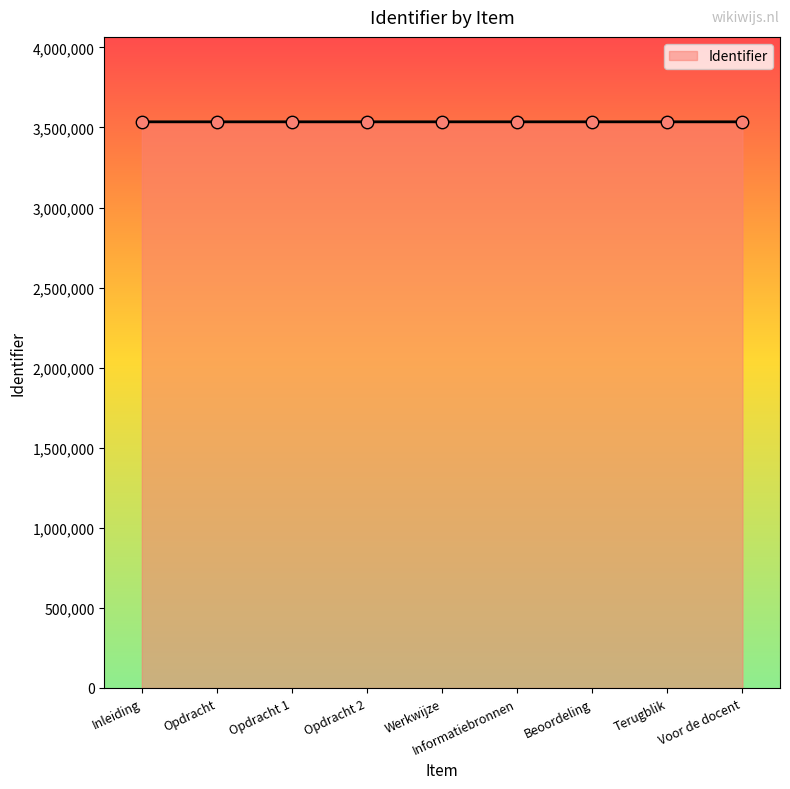

Approximately how many times larger is the value at Terugblik compared to Informatiebronnen?

1.0